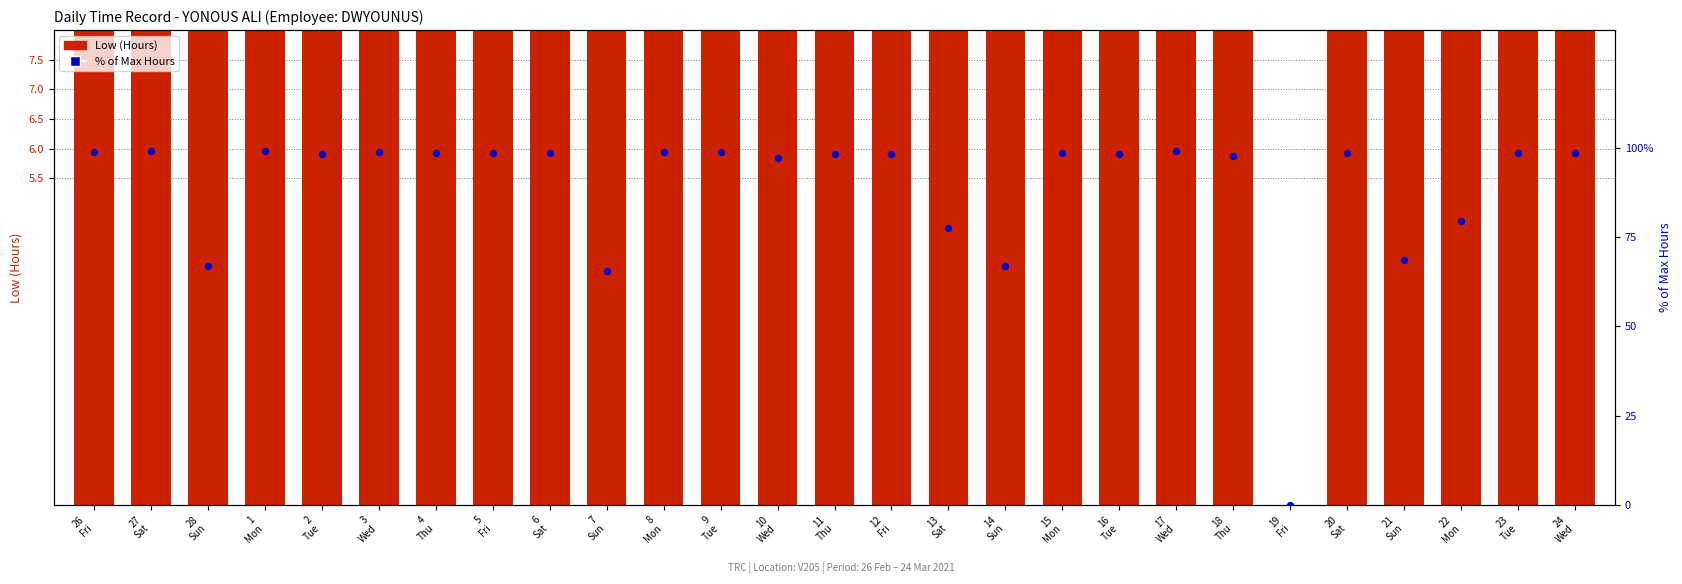

Which series contains the highest Y value?

% of Max Hours